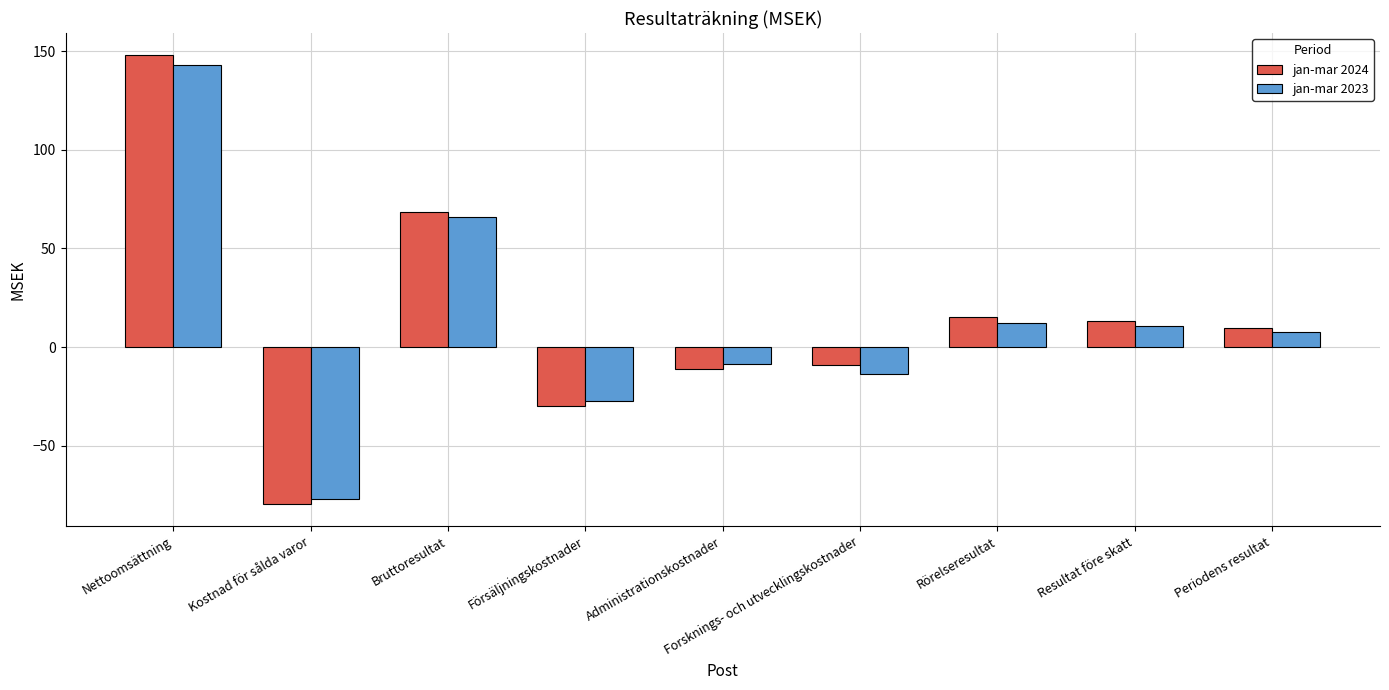

What is the average value of the jan-mar 2024 series?

14.0